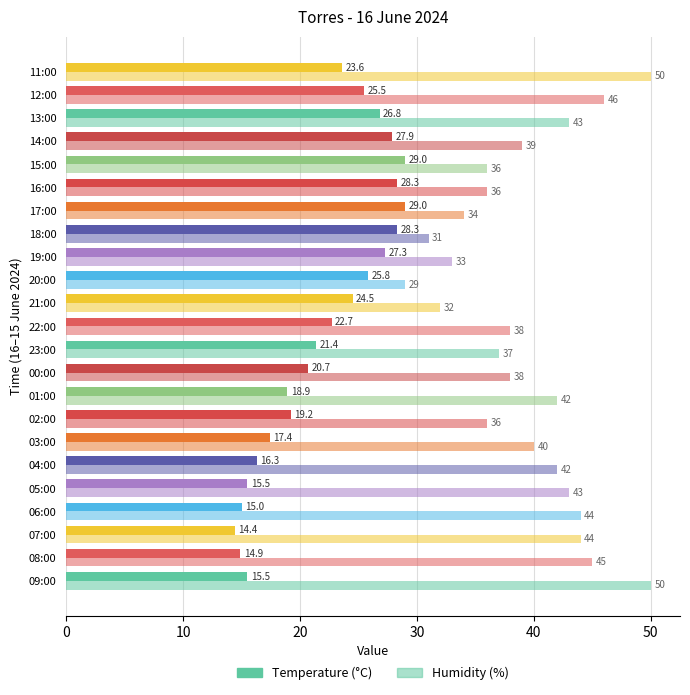

How many series are shown in this chart?

2